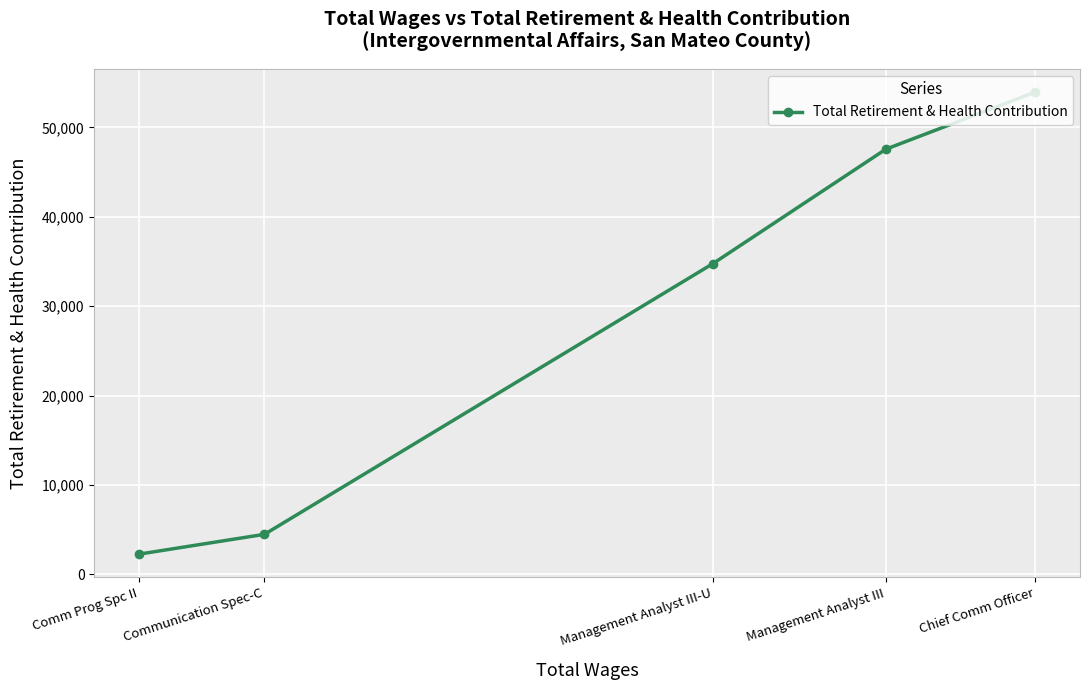

Is it true that the value at Management Analyst III is 76694?

False